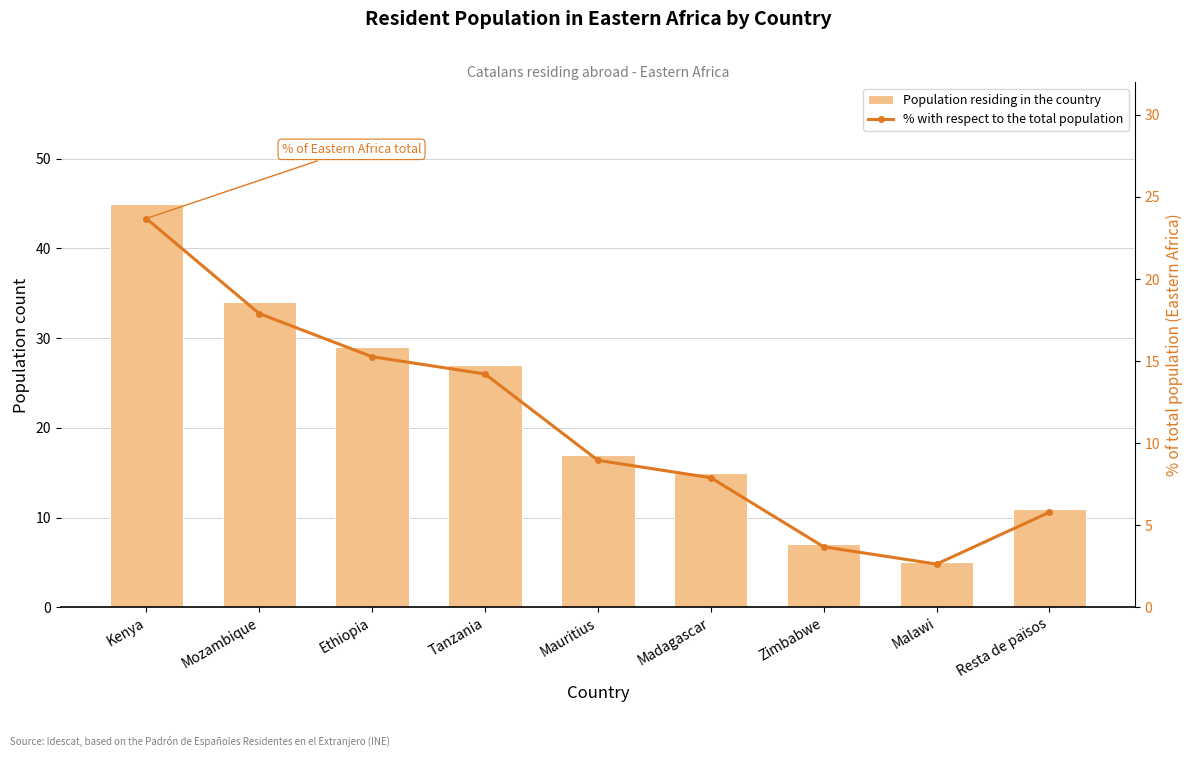

Reading left to right, transcribe all the data shown in this chart.

Population residing in the country: 45.0	34.0	29.0	27.0	17.0	15.0	7.0	5.0	11.0
% with respect to the total population: 23.7	17.9	15.3	14.2	8.9	7.9	3.7	2.6	5.8